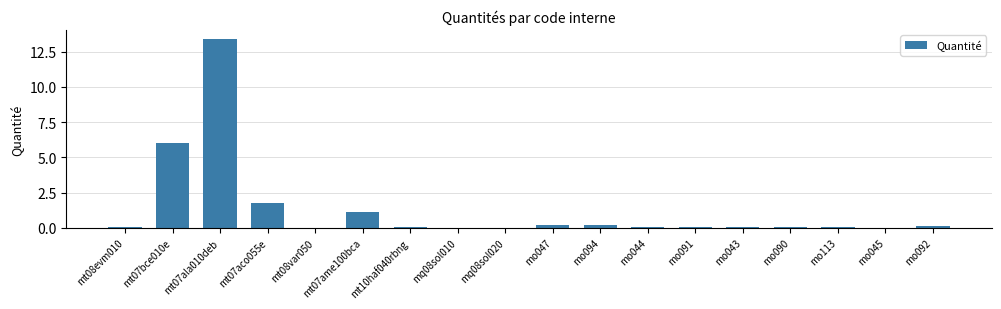

What is the maximum value shown in the chart?

13.4